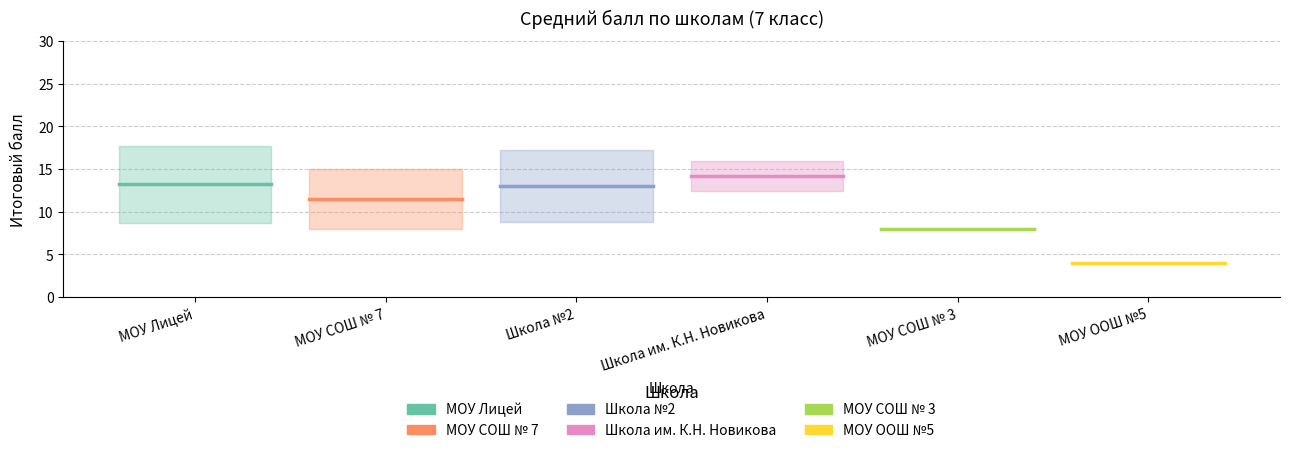

True or false: МОУ Лицей has a value of 3.6 at МОУ Лицей.

False